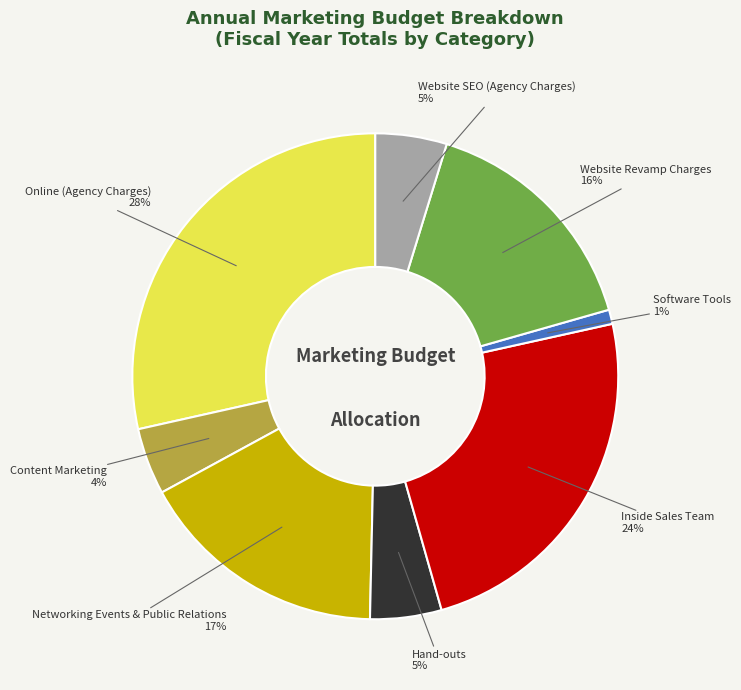

To the nearest percent, what is the average slice percentage?

12%